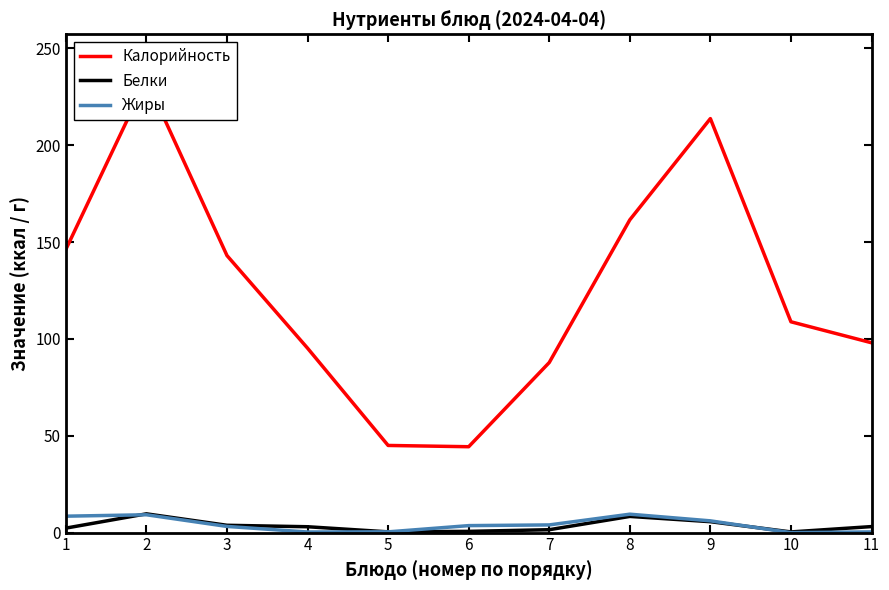

What is the total value across all series at 1?

157.0